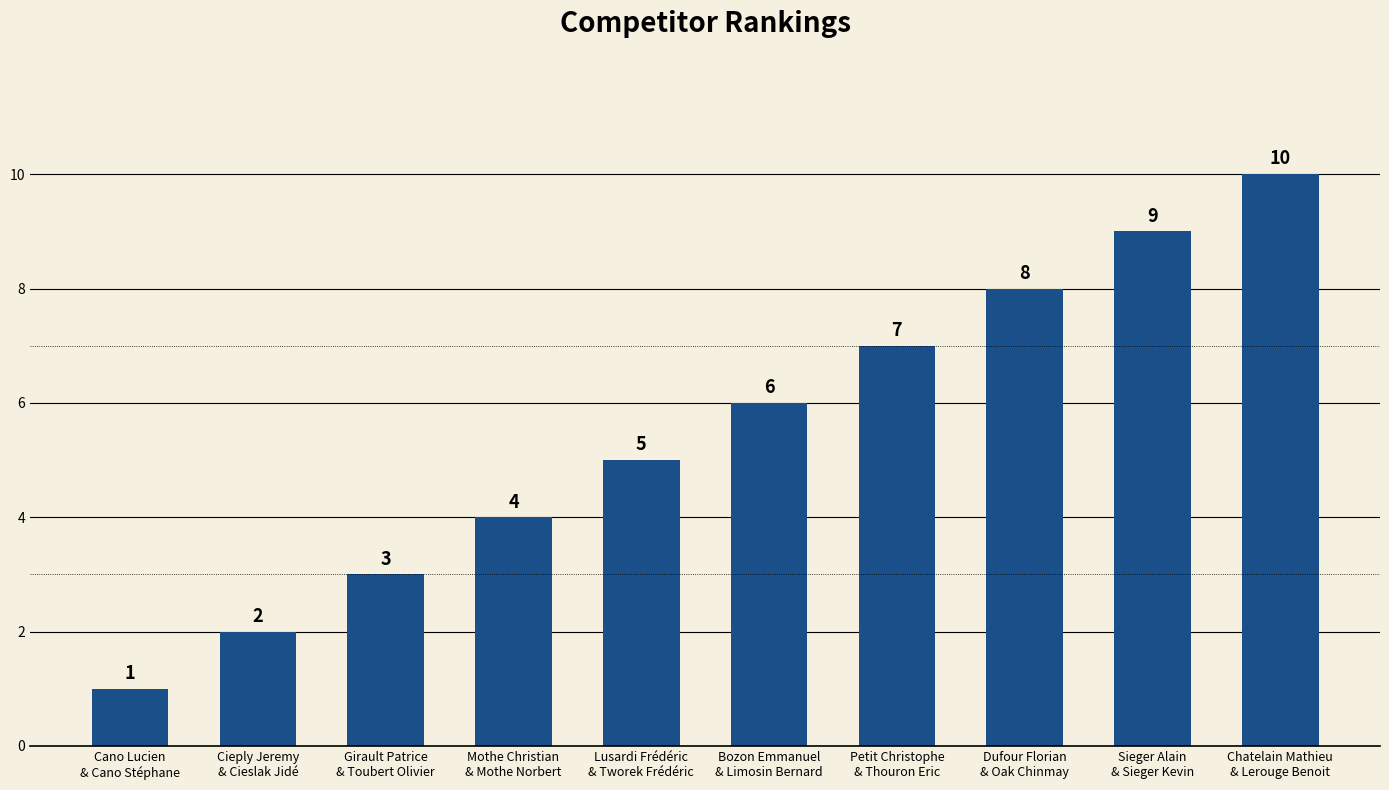

What is the maximum value shown in the chart?

10